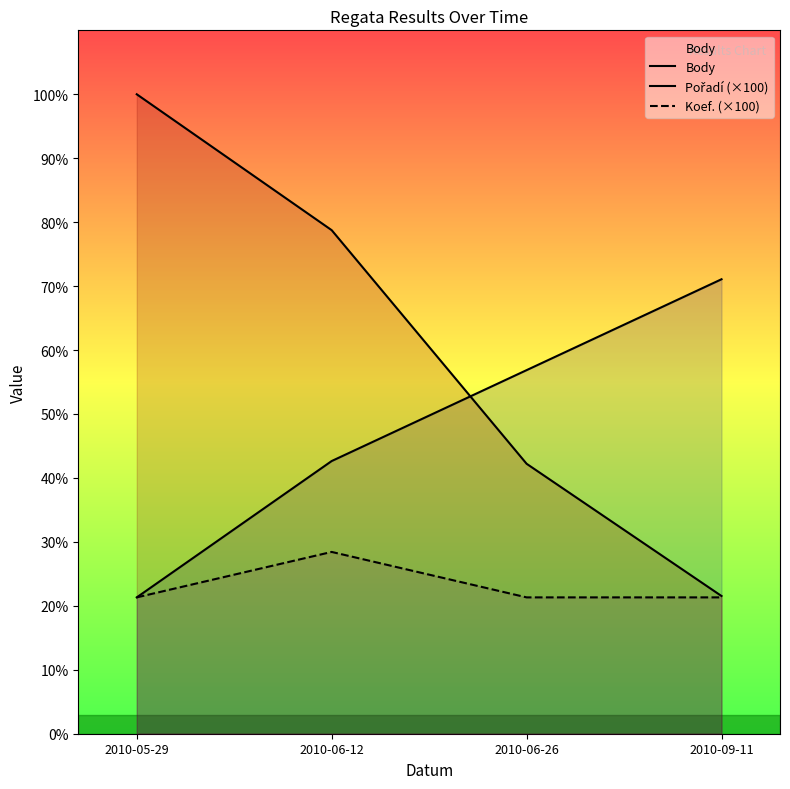

Which series has the widest spread of values?

Body